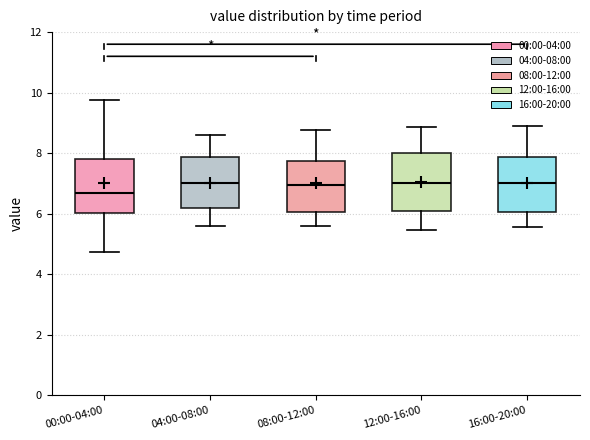

Reading left to right, read every box against the y-axis: the position of its median line, the range the box covers, and the ends of its whiskers. The values are not printed on the chart, so give them approximately, as read against the axis.

00:00-04:00: median 6.6, box 6.0 to 7.8, whiskers 4.8 to 9.8
04:00-08:00: median 7.0, box 6.2 to 7.8, whiskers 5.6 to 8.6
08:00-12:00: median 7.0, box 6.0 to 7.8, whiskers 5.6 to 8.8
12:00-16:00: median 7.0, box 6.0 to 8.0, whiskers 5.4 to 8.8
16:00-20:00: median 7.0, box 6.0 to 7.8, whiskers 5.6 to 9.0